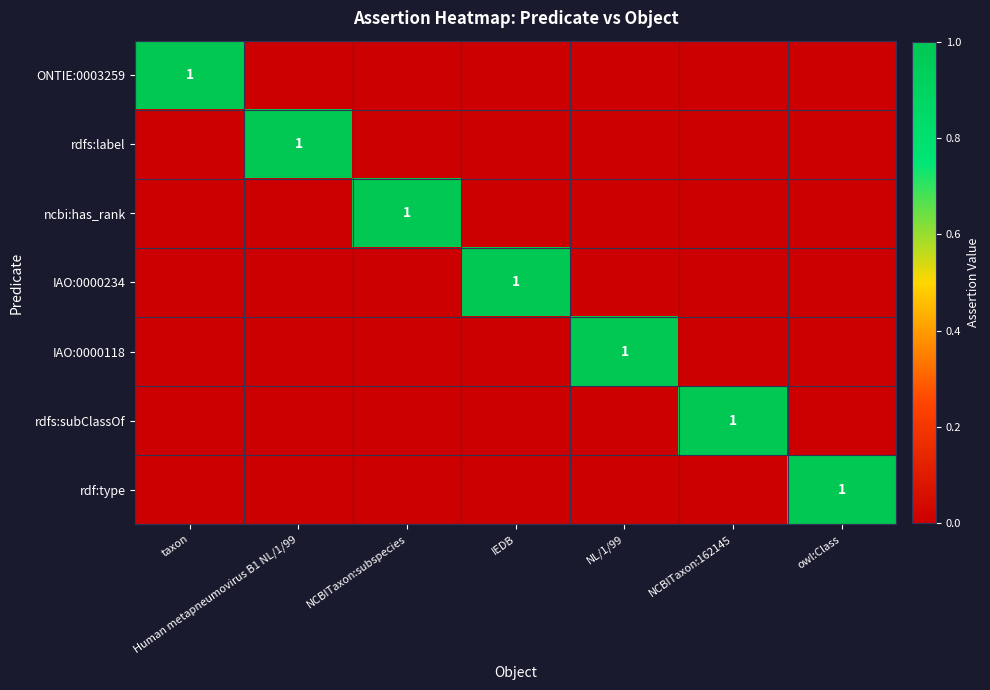

Is it true that rdf:type equals 2 at owl:Class?

False